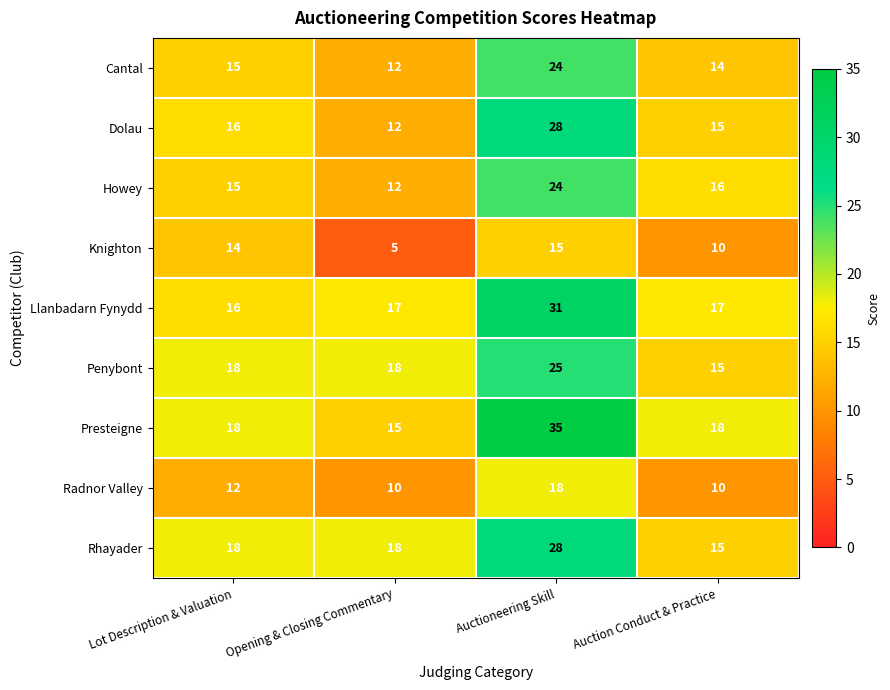

At which label does Rhayader reach its minimum?

Auction Conduct & Practice